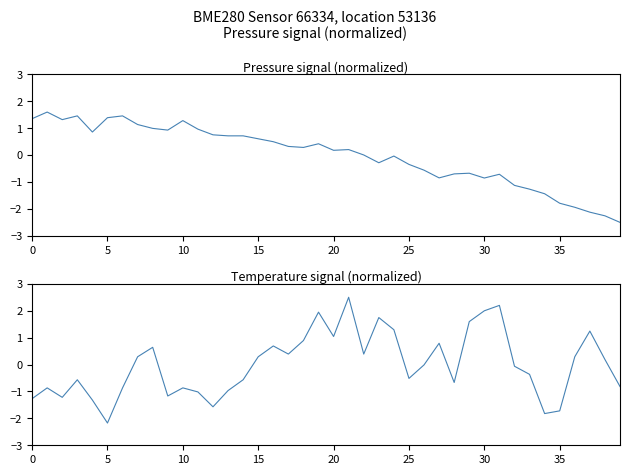

At which label does temperature reach its peak?

21